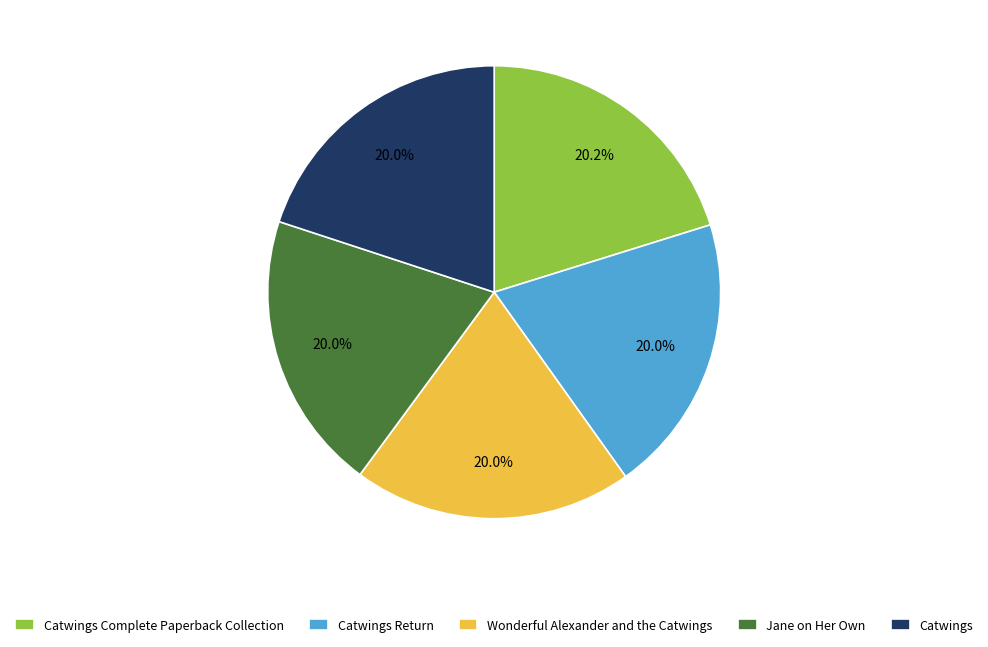

Count the number of slices in the pie.

5